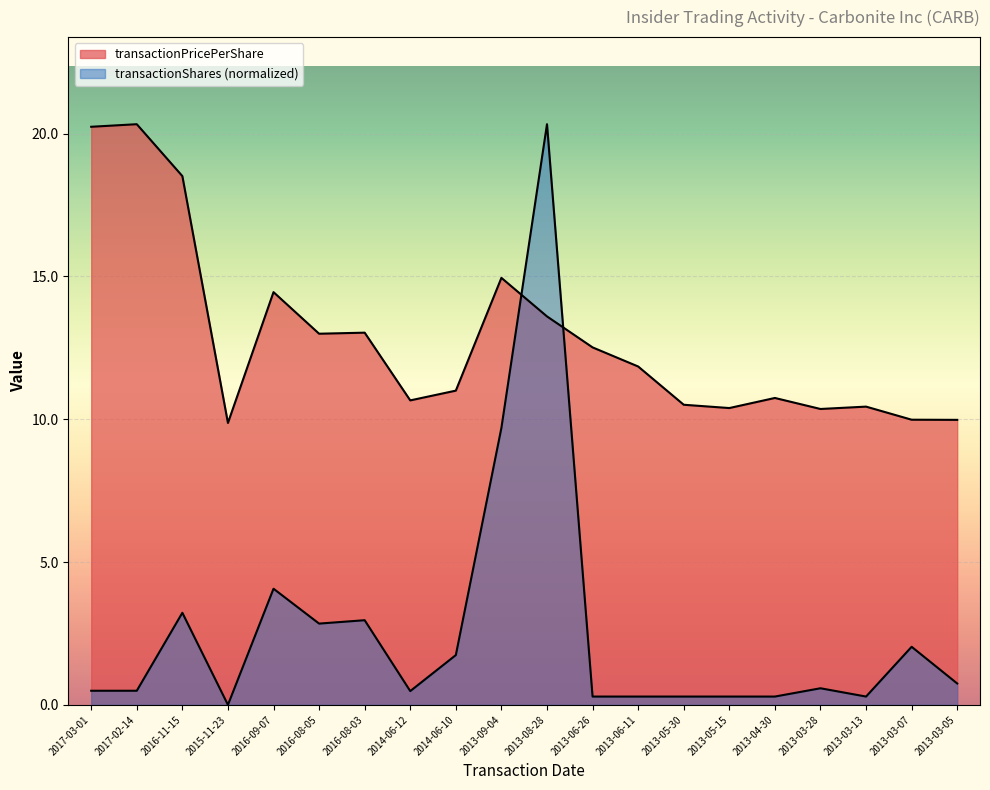

How many values in the transactionPricePerShare series are below 11?

9